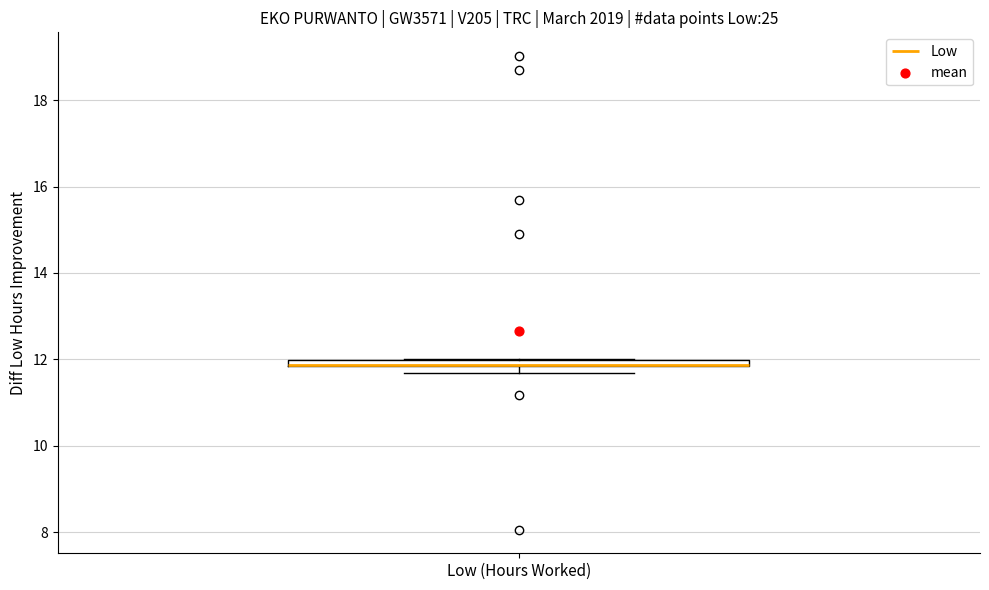

Where is the lower edge of the box for Low (Hours Worked) on the y-axis? The values are not printed on the chart, so give them approximately, as read against the axis.

11.8